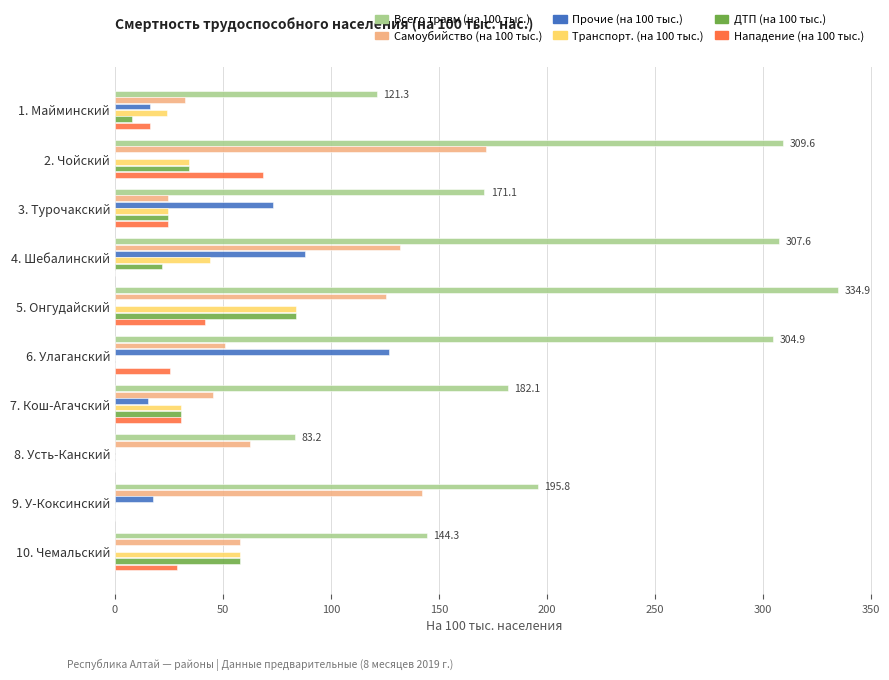

What is the sum of the Транспорт. (на 100 тыс.) values at 4. Шебалинский and 10. Чемальский?

101.7